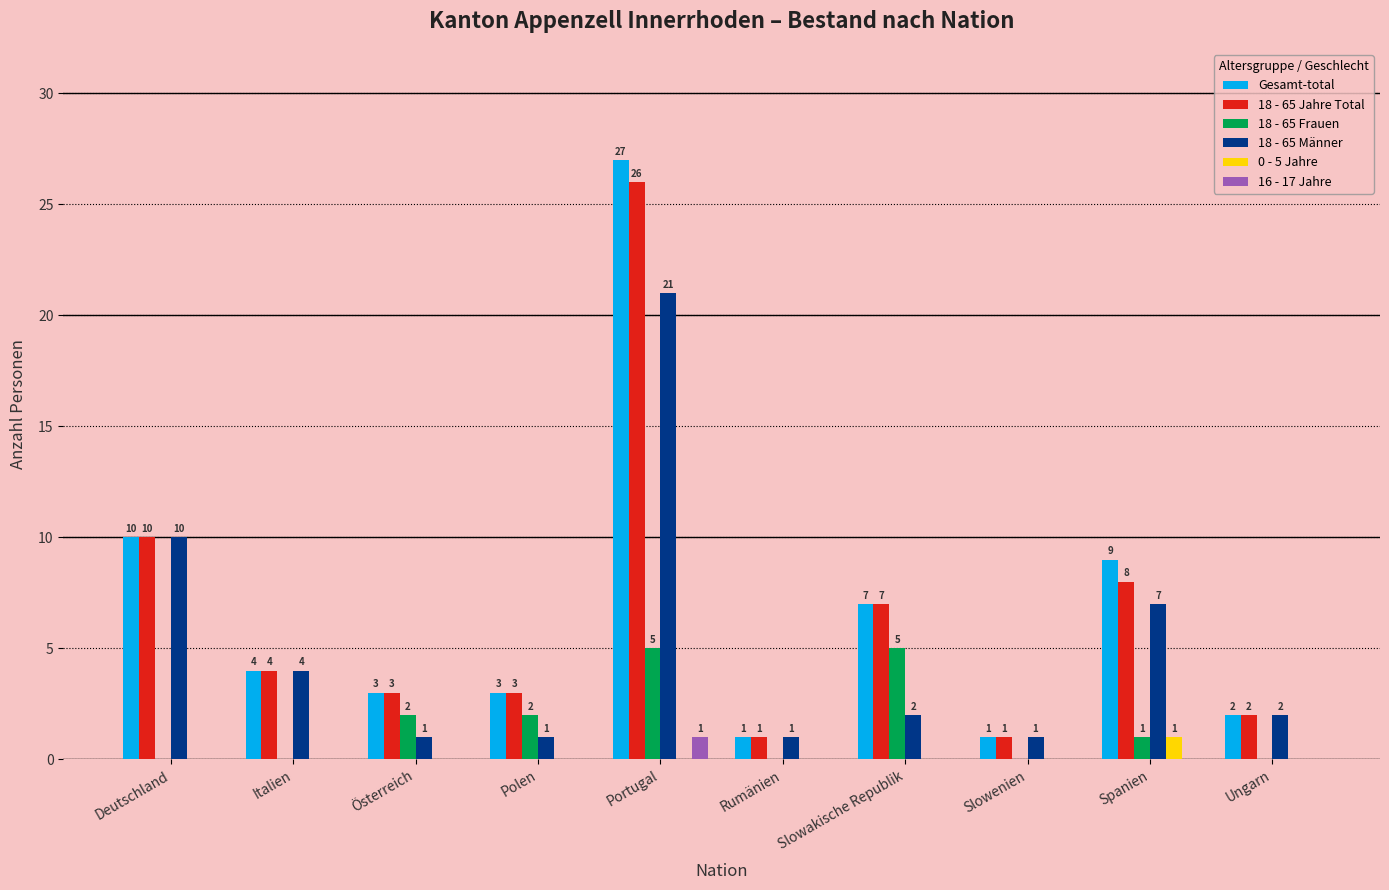

Which category has the highest value in the 0 - 5 Jahre series?

Spanien